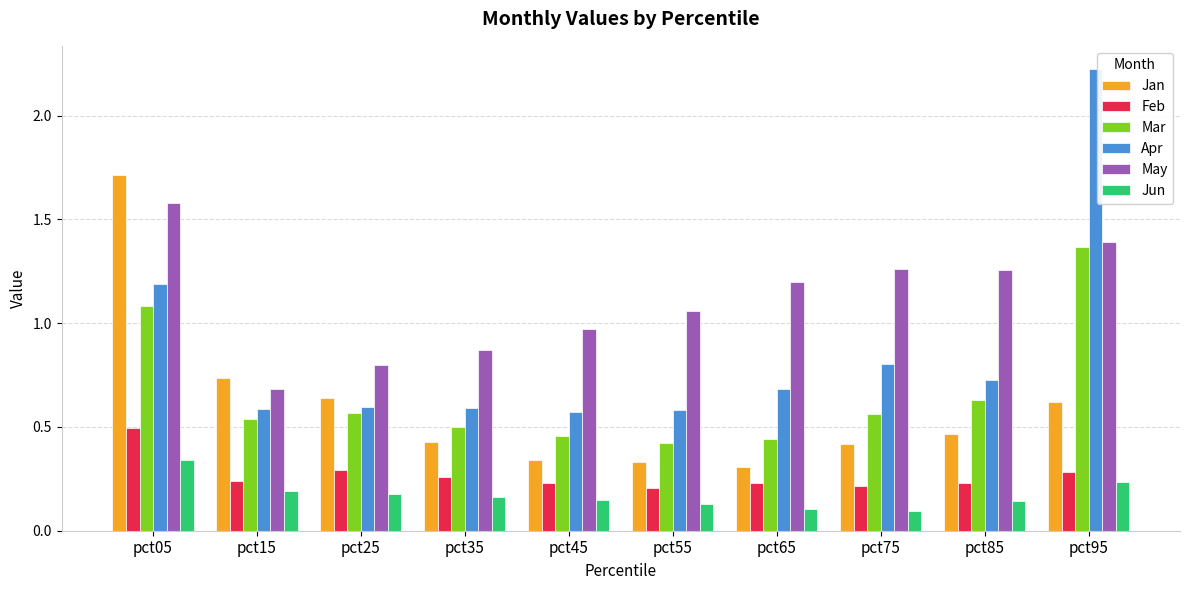

What is the highest value of the Jan series?

1.7